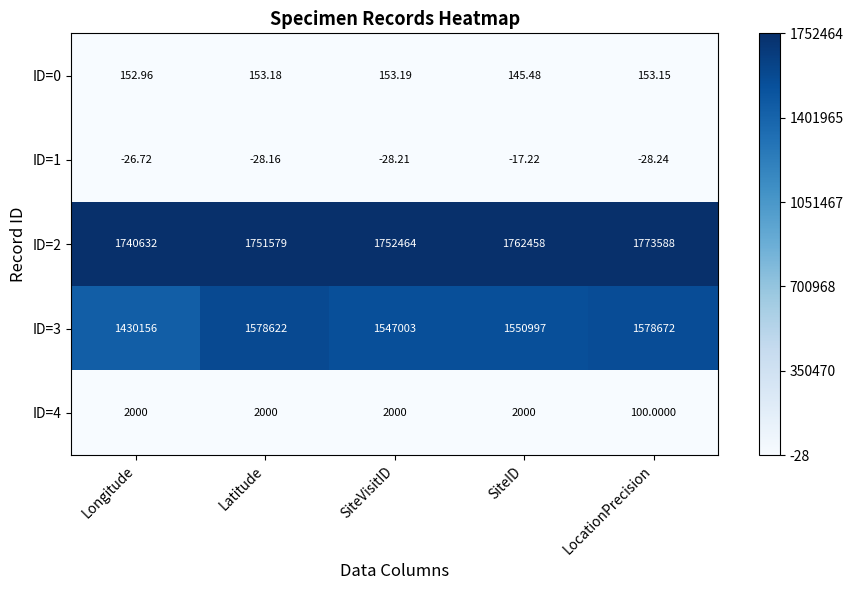

List the labels in order of ID=2 value, smallest first.

Longitude, Latitude, SiteVisitID, SiteID, LocationPrecision